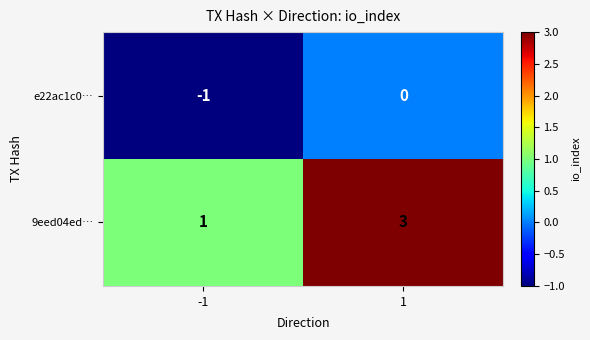

At -1, list the series in order from smallest to largest.

e22ac1c0…, 9eed04ed…